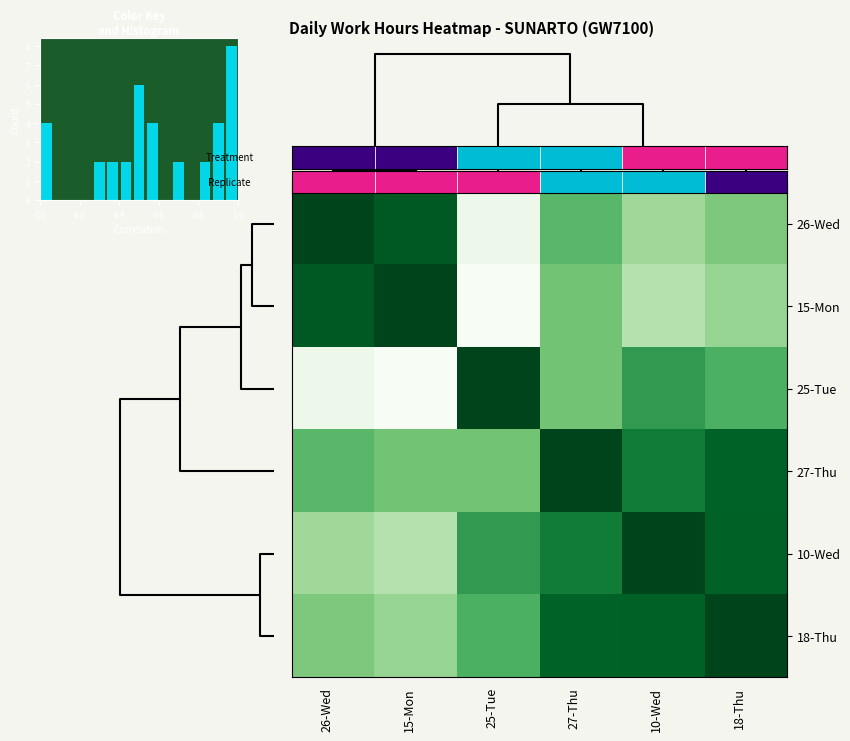

Is it true that 10-Wed equals 1.5 at 18-Thu?

False